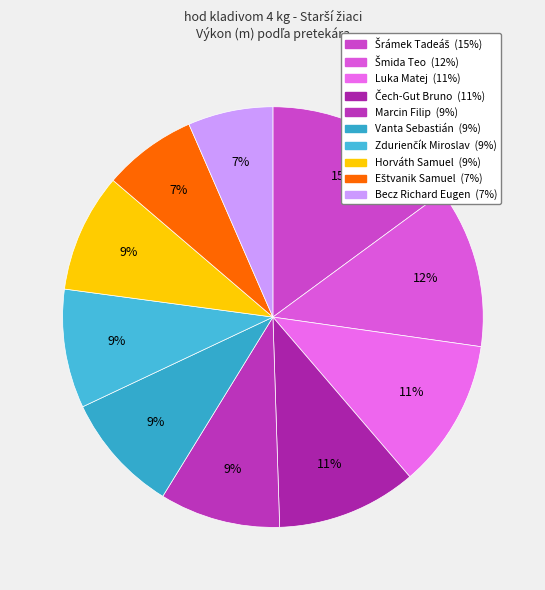

What is the smallest slice in the pie chart?

Becz Richard Eugen